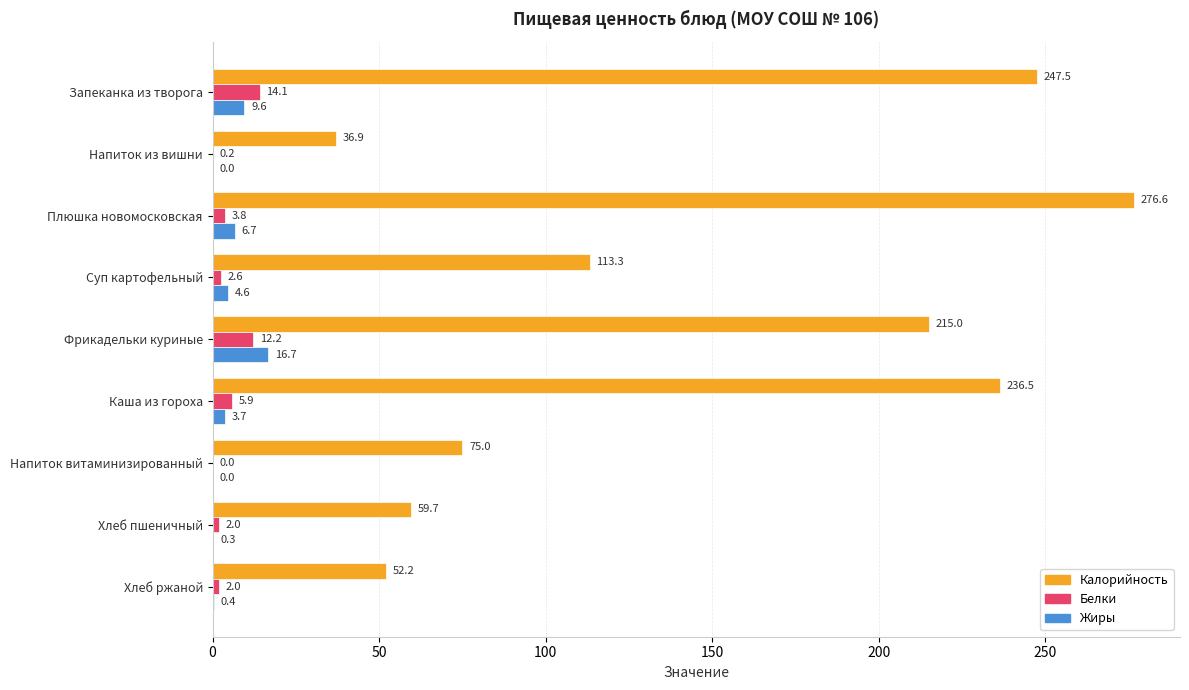

Between Суп картофельный and Фрикадельки куриные, which series saw the biggest shift?

Калорийность